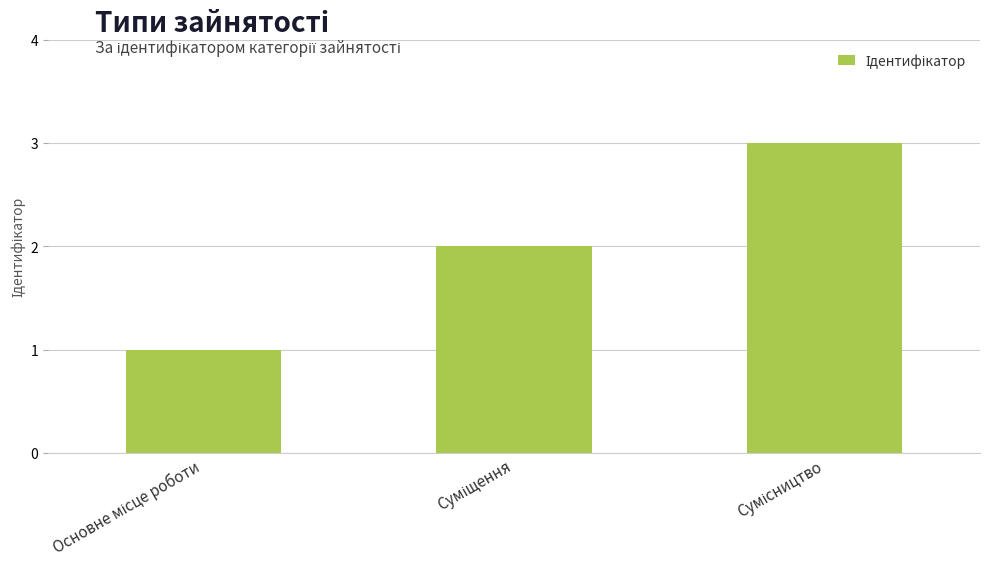

What is the greatest value displayed?

3